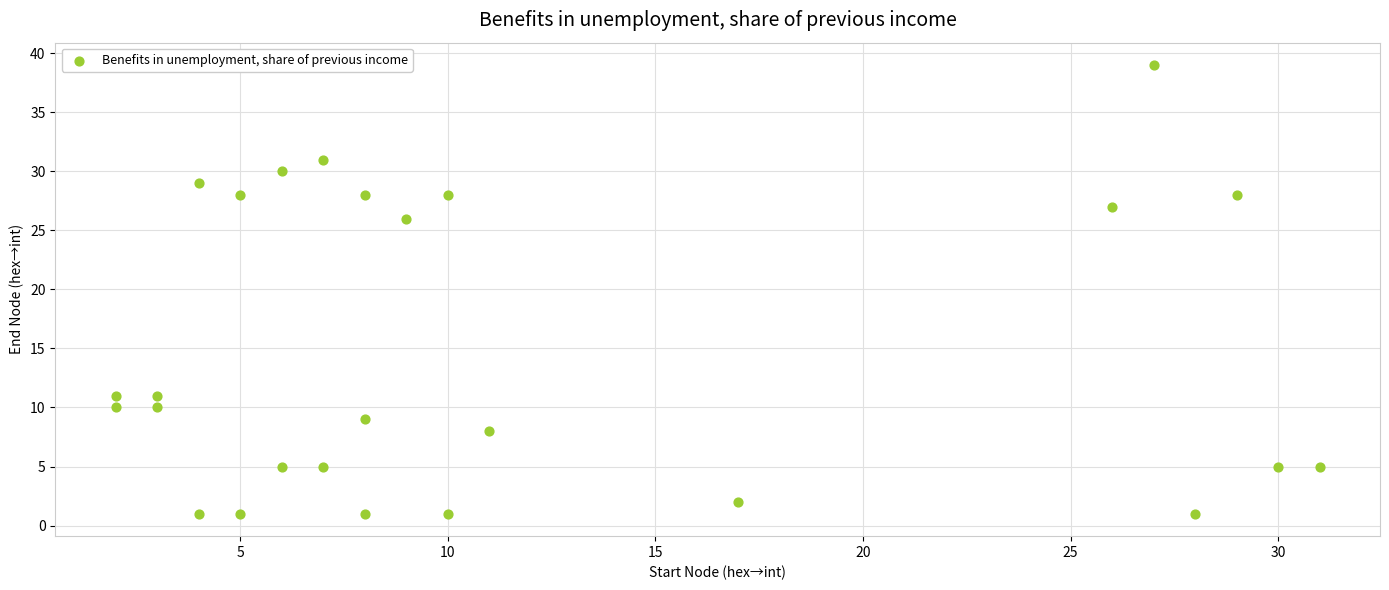

What is the range of Y values (max minus min)?

38